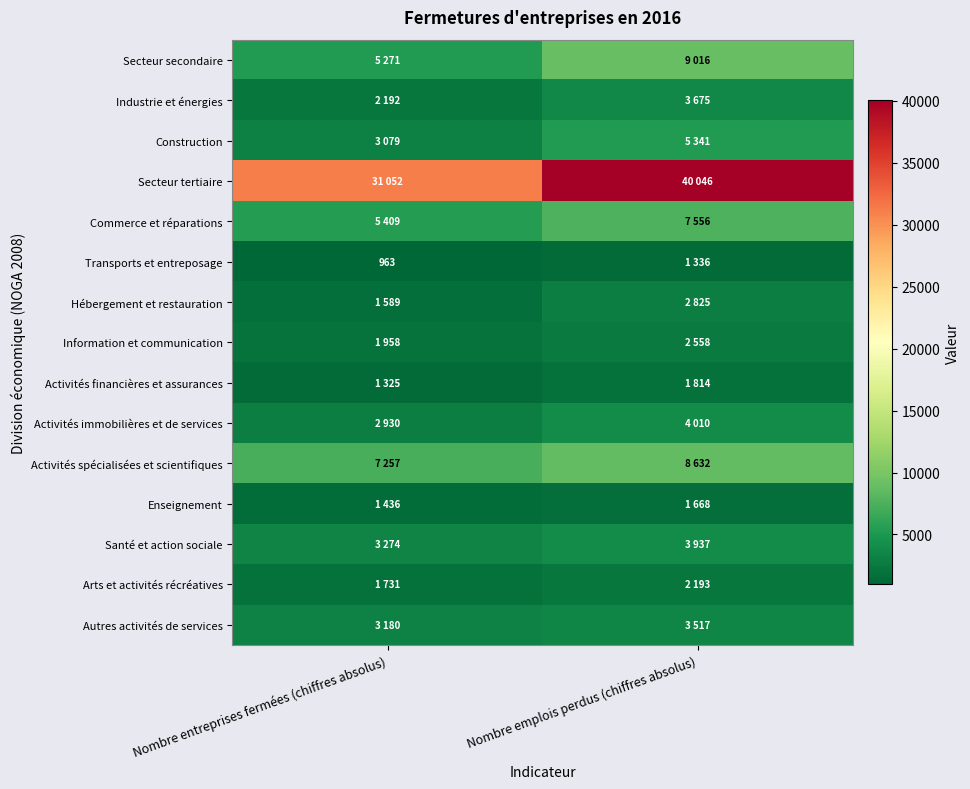

Which series changed the most between Nombre entreprises fermées (chiffres absolus) and Nombre emplois perdus (chiffres absolus)?

Secteur tertiaire